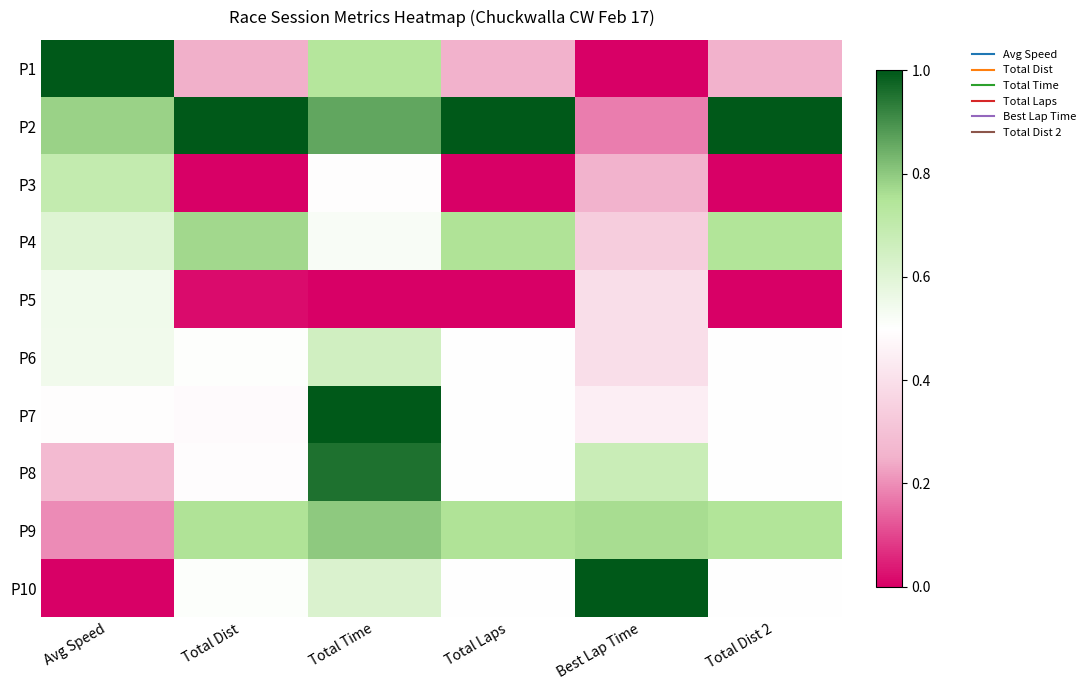

How many data points does each series have?

6